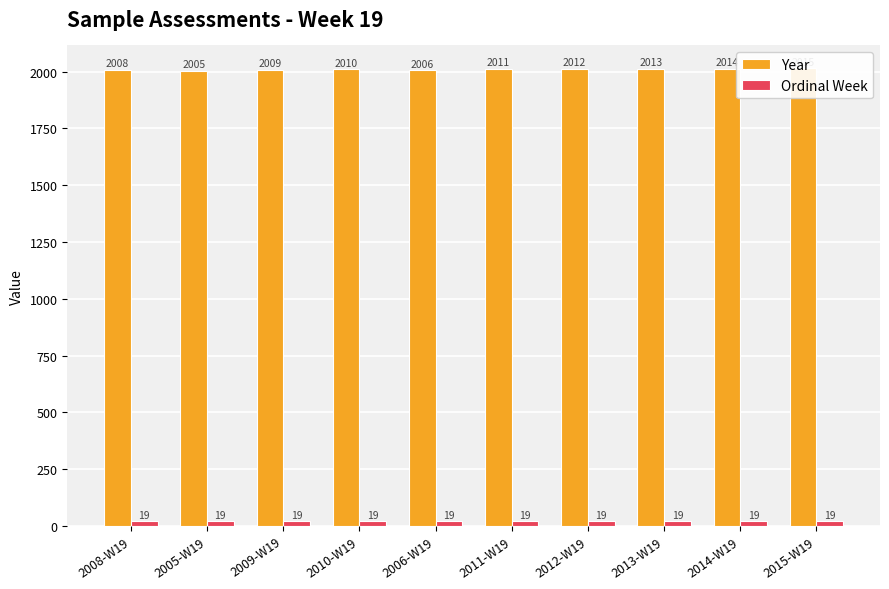

How many data points in Year are above 2011?

4